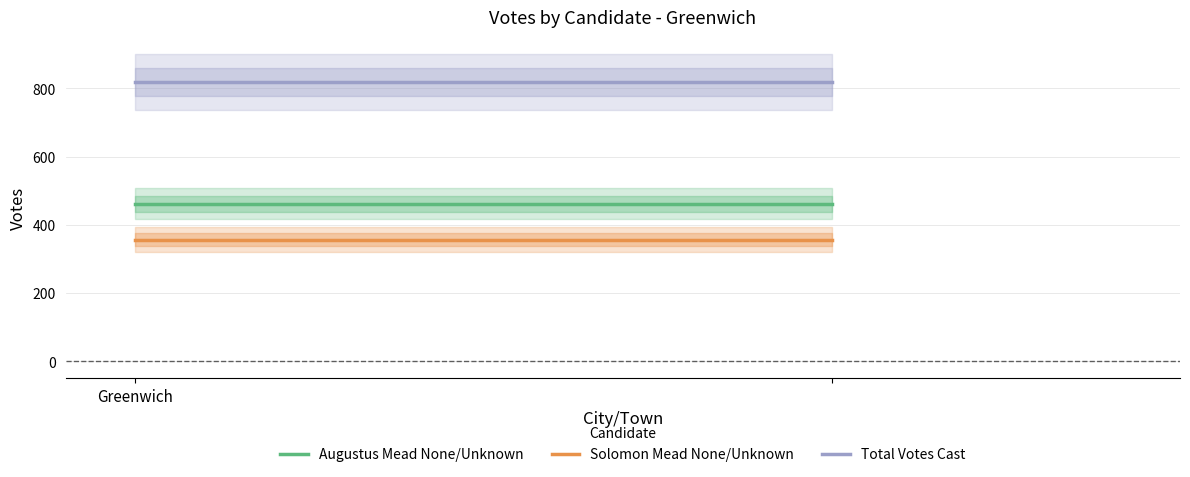

What is the label of the 2nd point from the right?

Greenwich